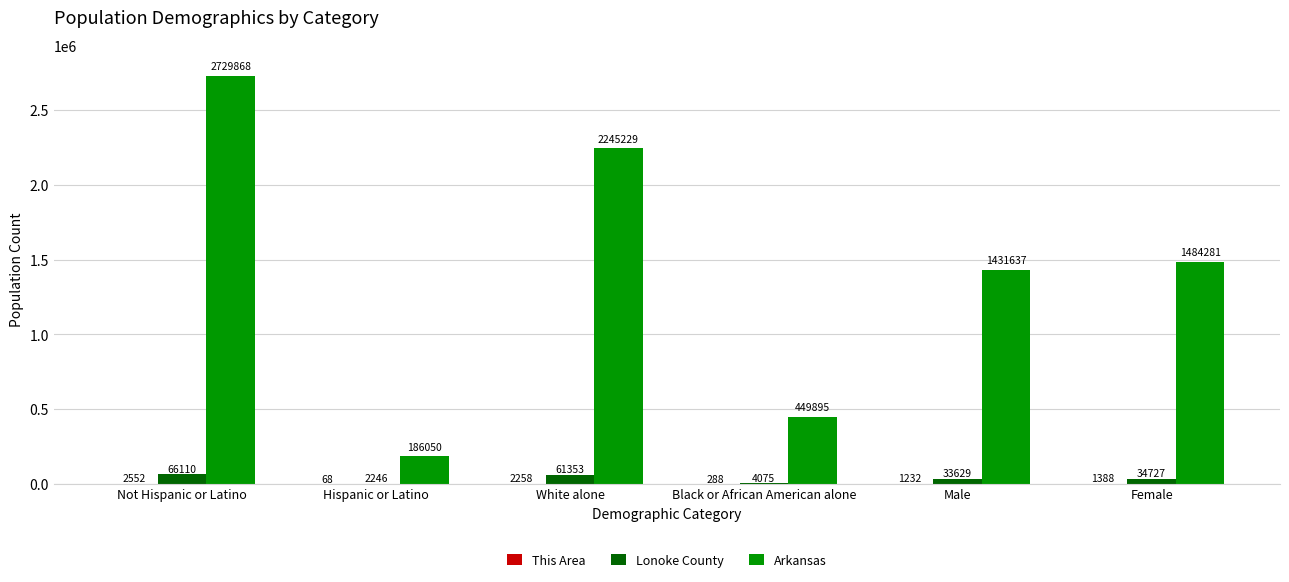

What is the total value across all series at Black or African American alone?

454258